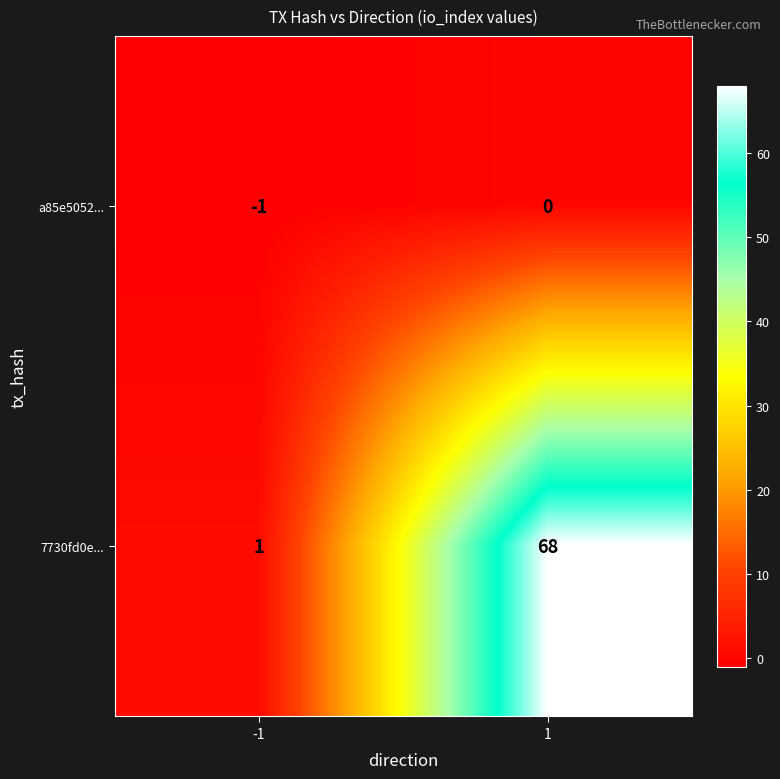

What is the difference between the maximum and minimum values in the 7730fd0e... series?

67